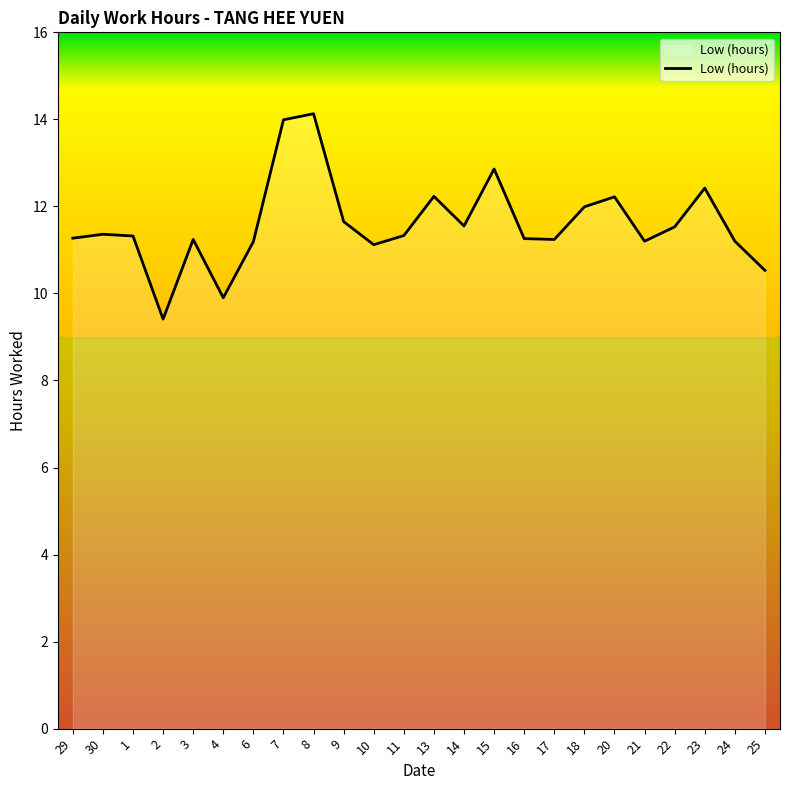

What is the change in value from 8 to 23?

-1.7